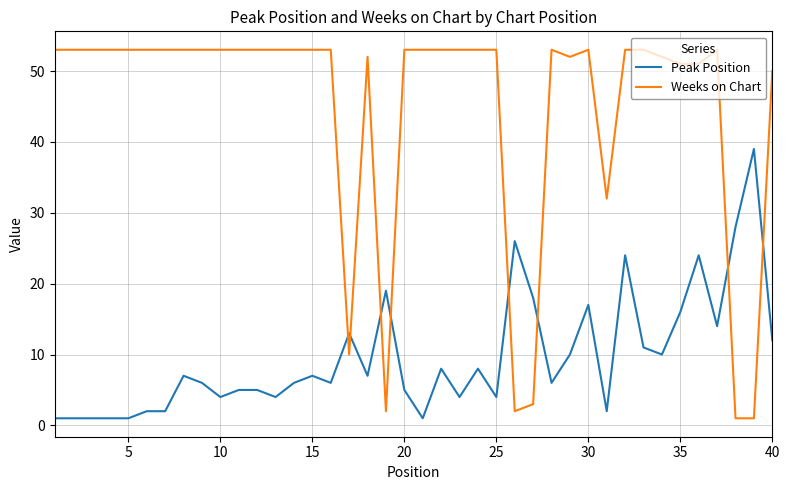

True or false: Weeks on Chart and Peak Position intersect in this chart.

True